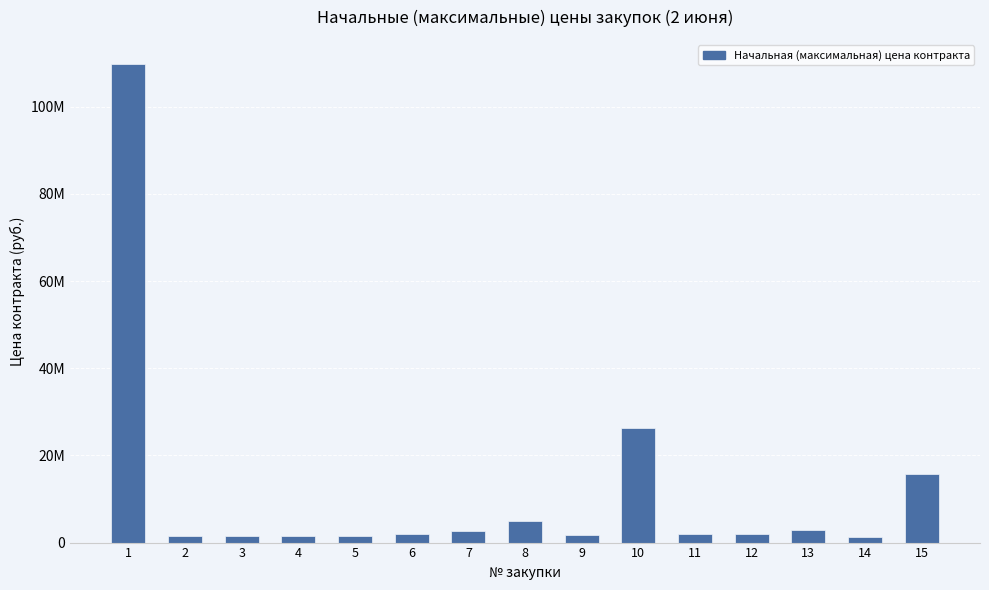

The value at 10 is 26181917.2. True or false?

True